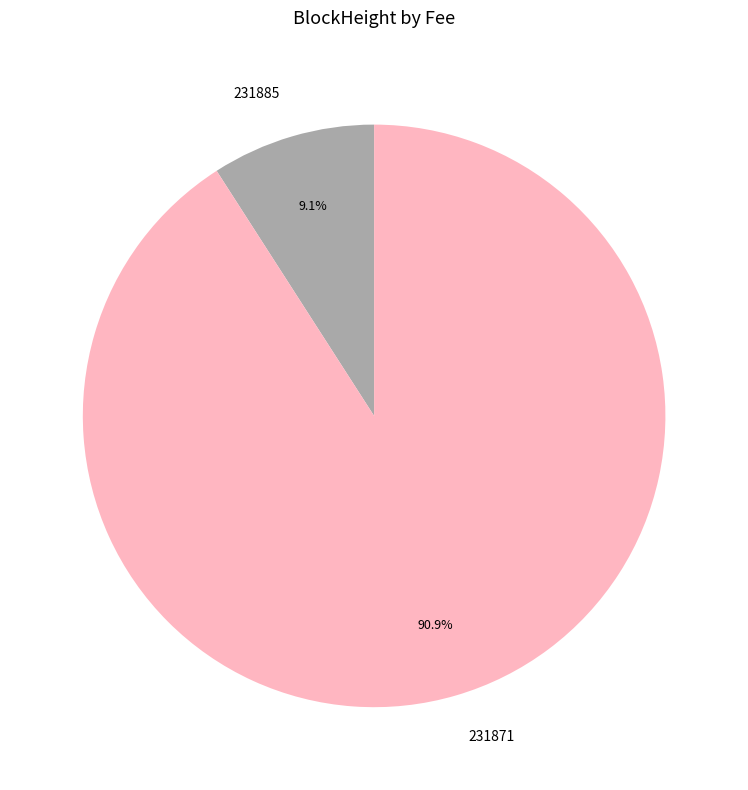

Combined, do 231871 and 231885 account for over 50%?

Yes